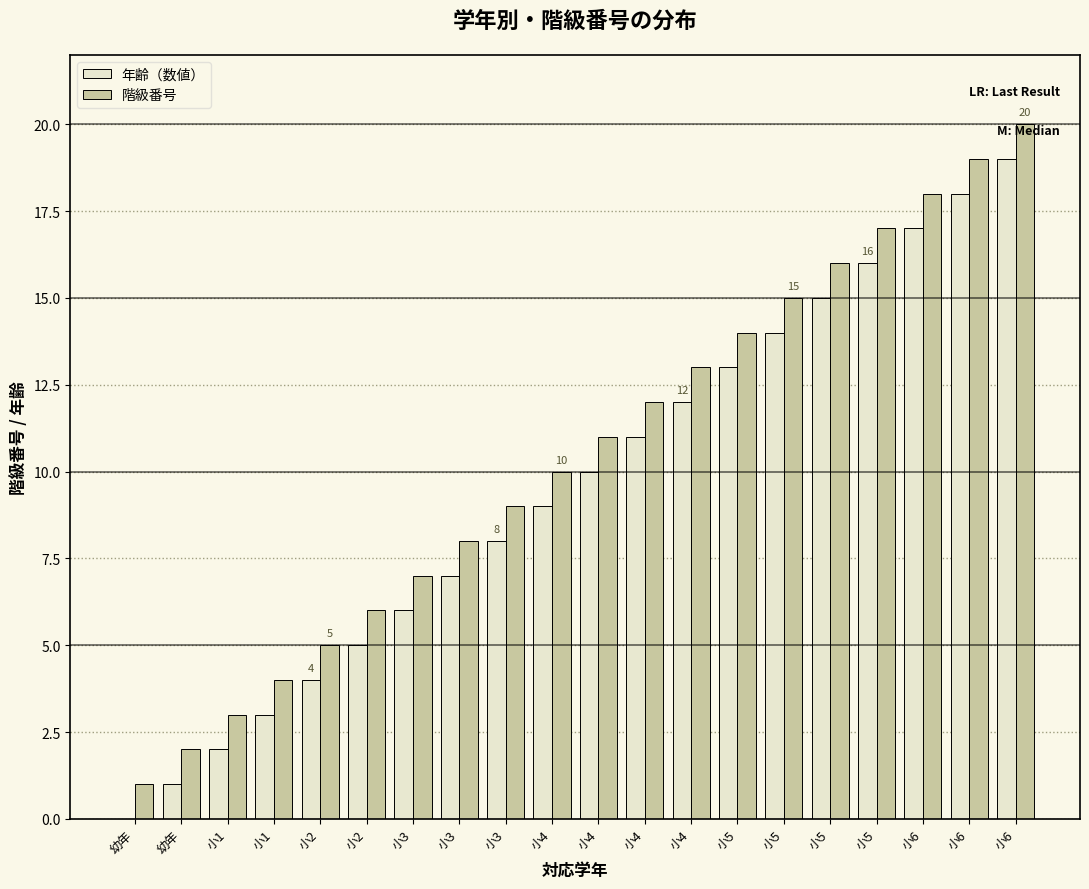

What are all the series names shown in the legend?

年齢（数値）, 階級番号